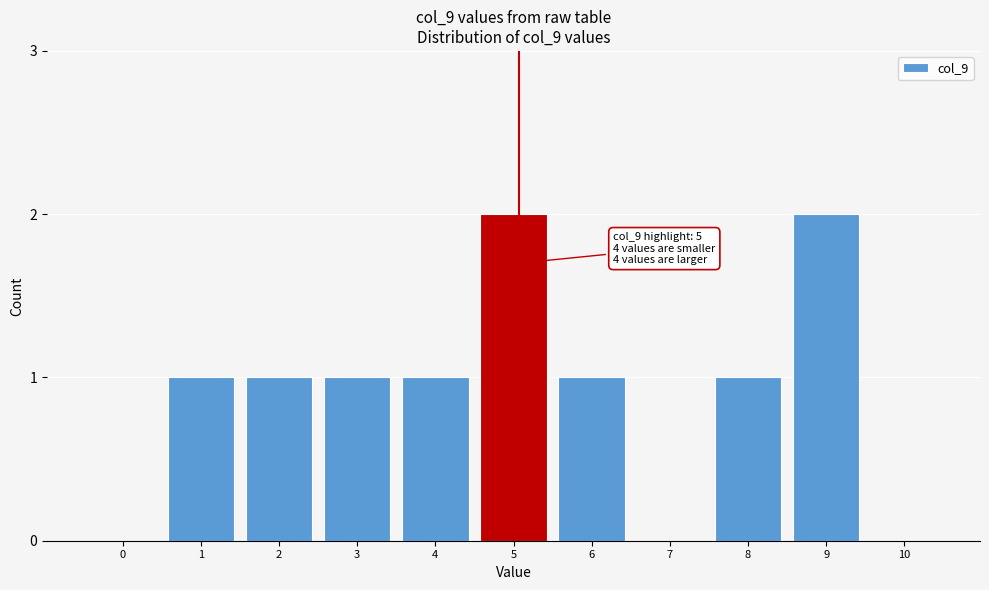

Reading right to left, what are all the values shown in this chart?

10=0	9=2	8=1	7=0	6=1	5=2	4=1	3=1	2=1	1=1	0=0